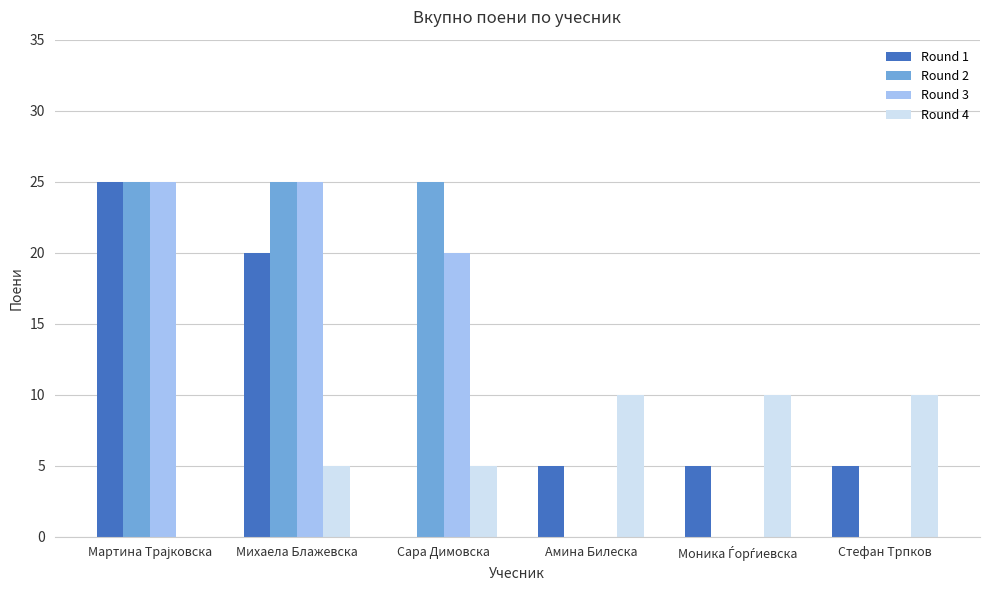

Which series has the largest total across all categories?

Round 2